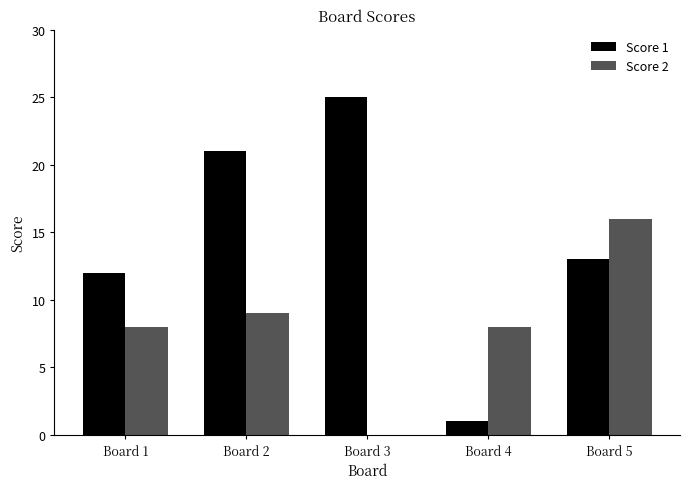

What is the sum of all Score 2 values?

41